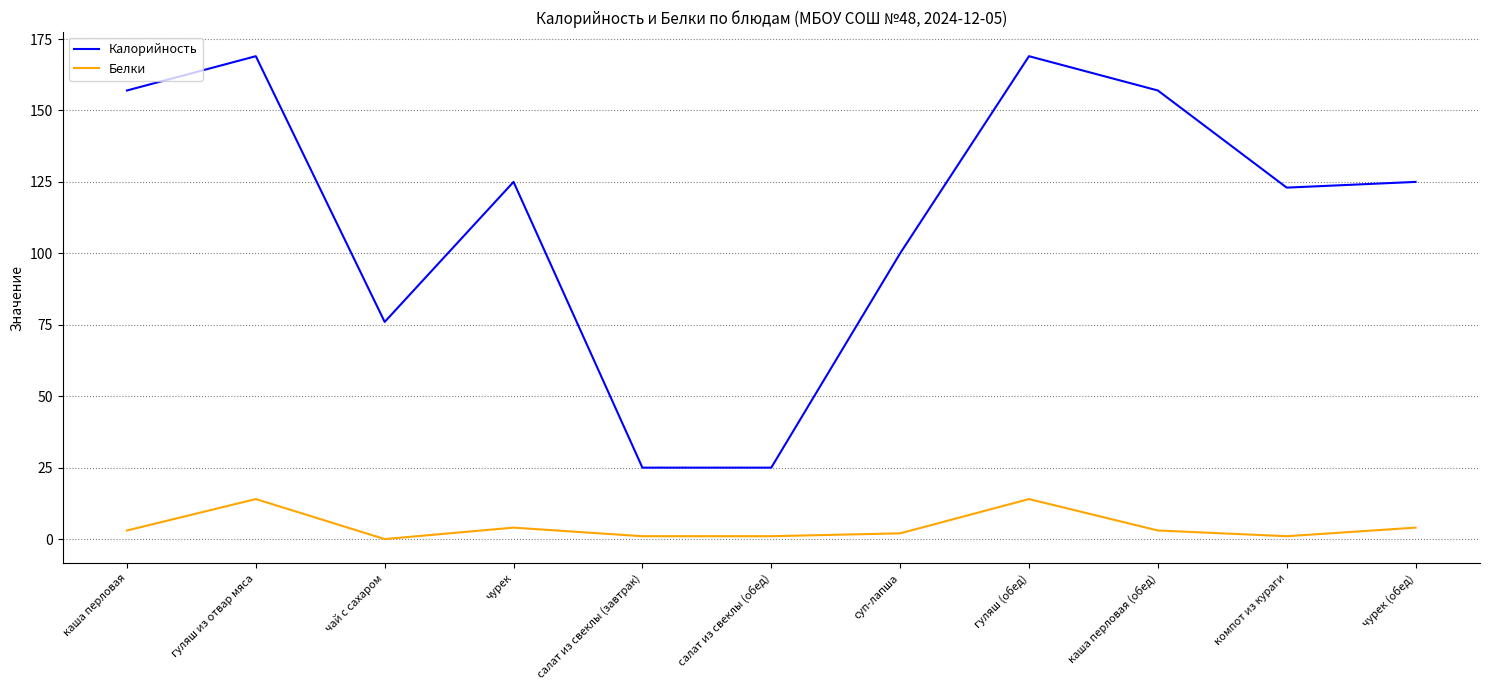

True or false: Белки and Калорийность intersect in this chart.

False